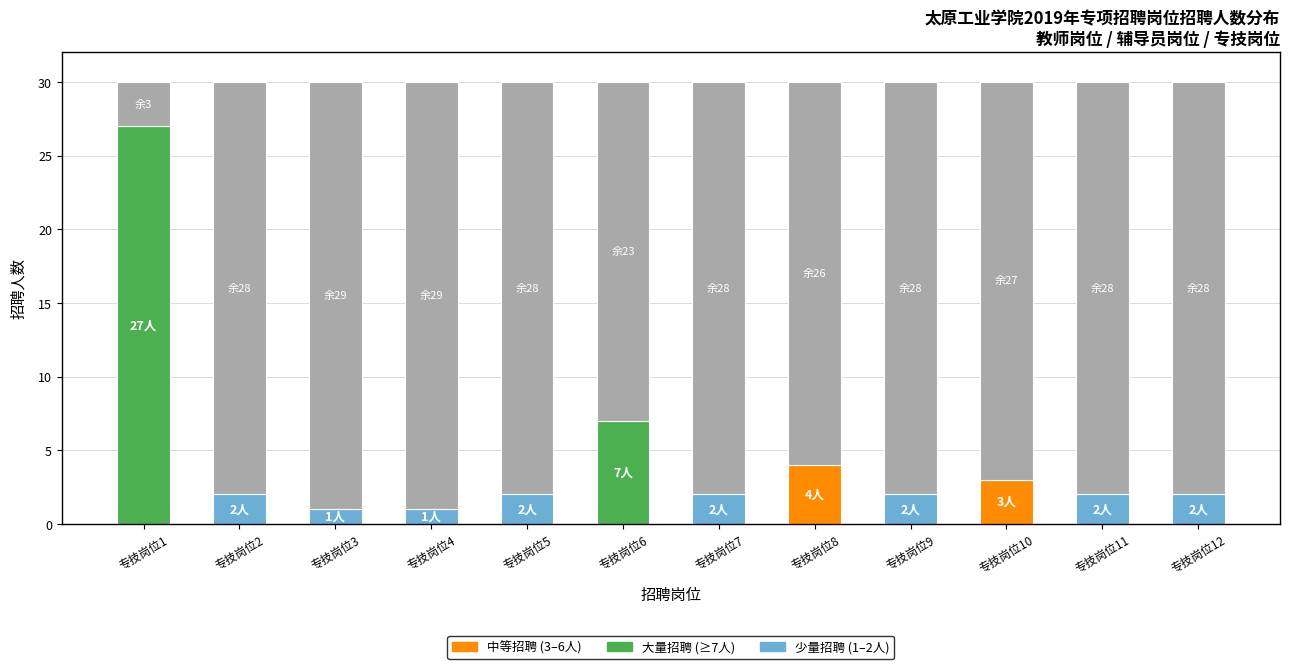

List the labels in order of value, smallest first.

专技岗位3, 专技岗位4, 专技岗位2, 专技岗位5, 专技岗位7, 专技岗位9, 专技岗位11, 专技岗位12, 专技岗位10, 专技岗位8, 专技岗位6, 专技岗位1